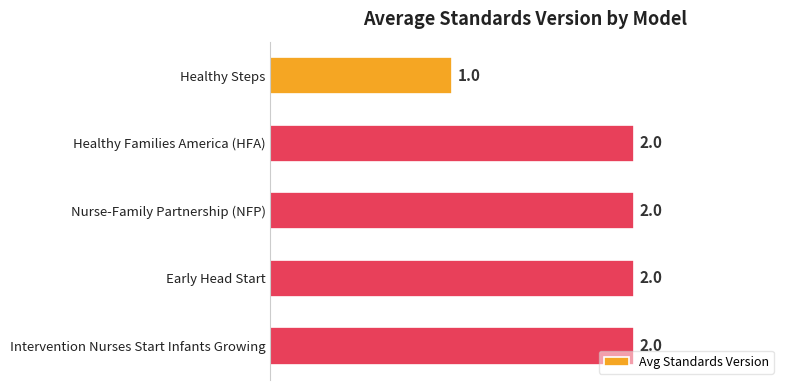

The value at Nurse-Family Partnership (NFP) is 3. True or false?

False